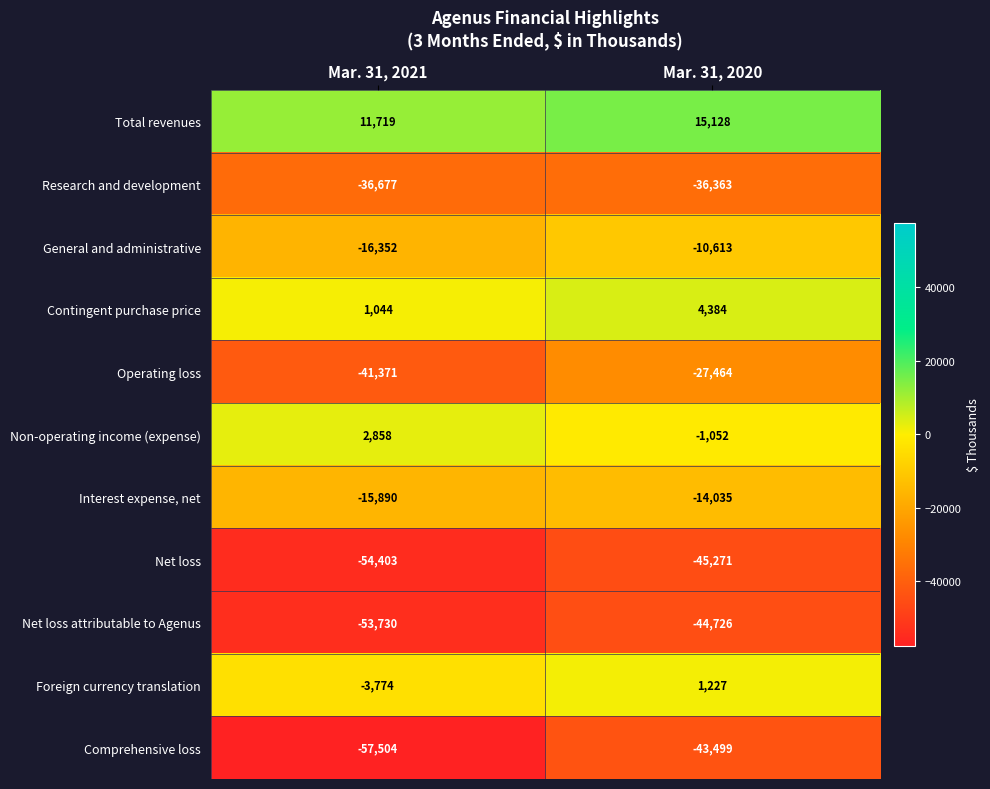

Which series changed the most between Mar. 31, 2021 and Mar. 31, 2020?

Comprehensive loss